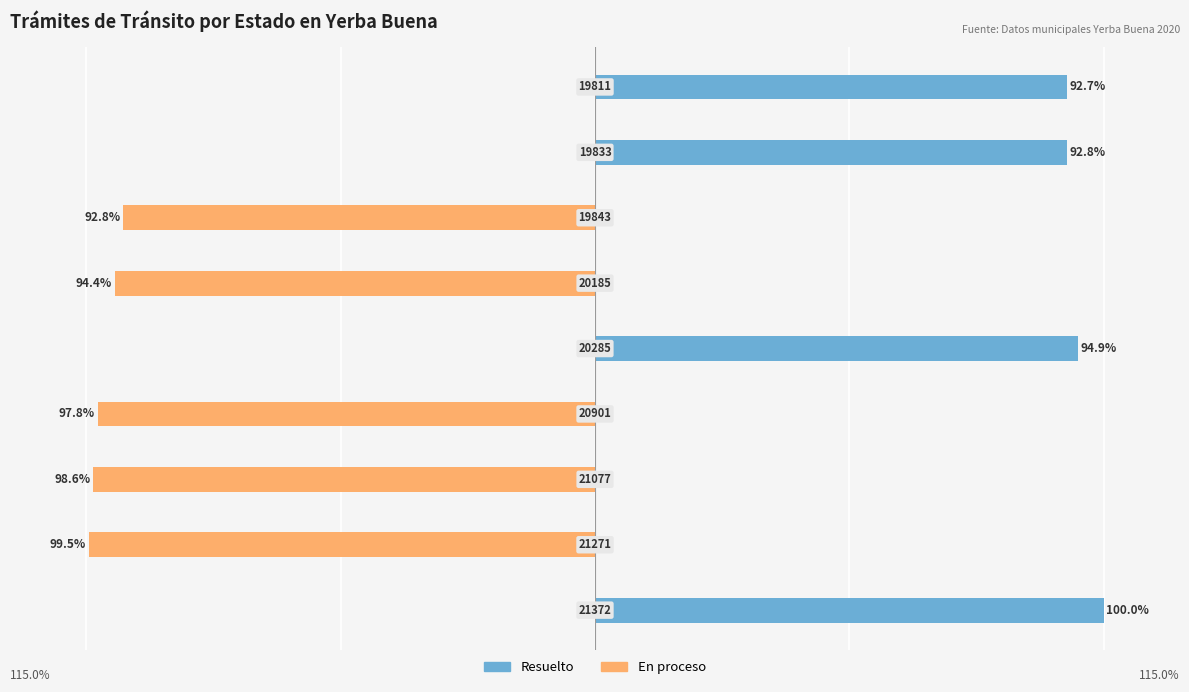

List the series in order of their peak value, highest first.

Resuelto, En proceso